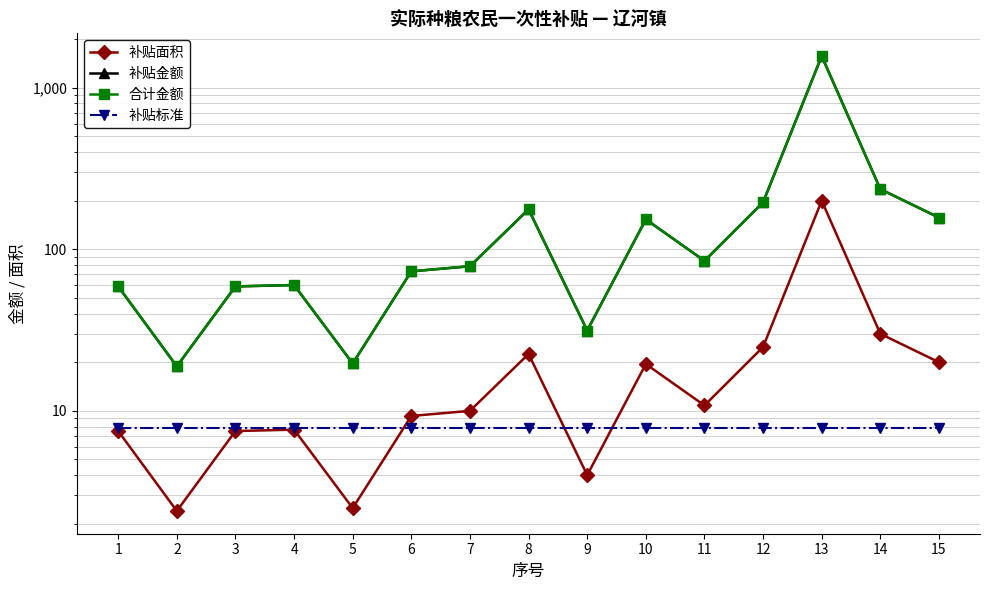

True or false: 补贴标准 and 合计金额 cross at least once.

False